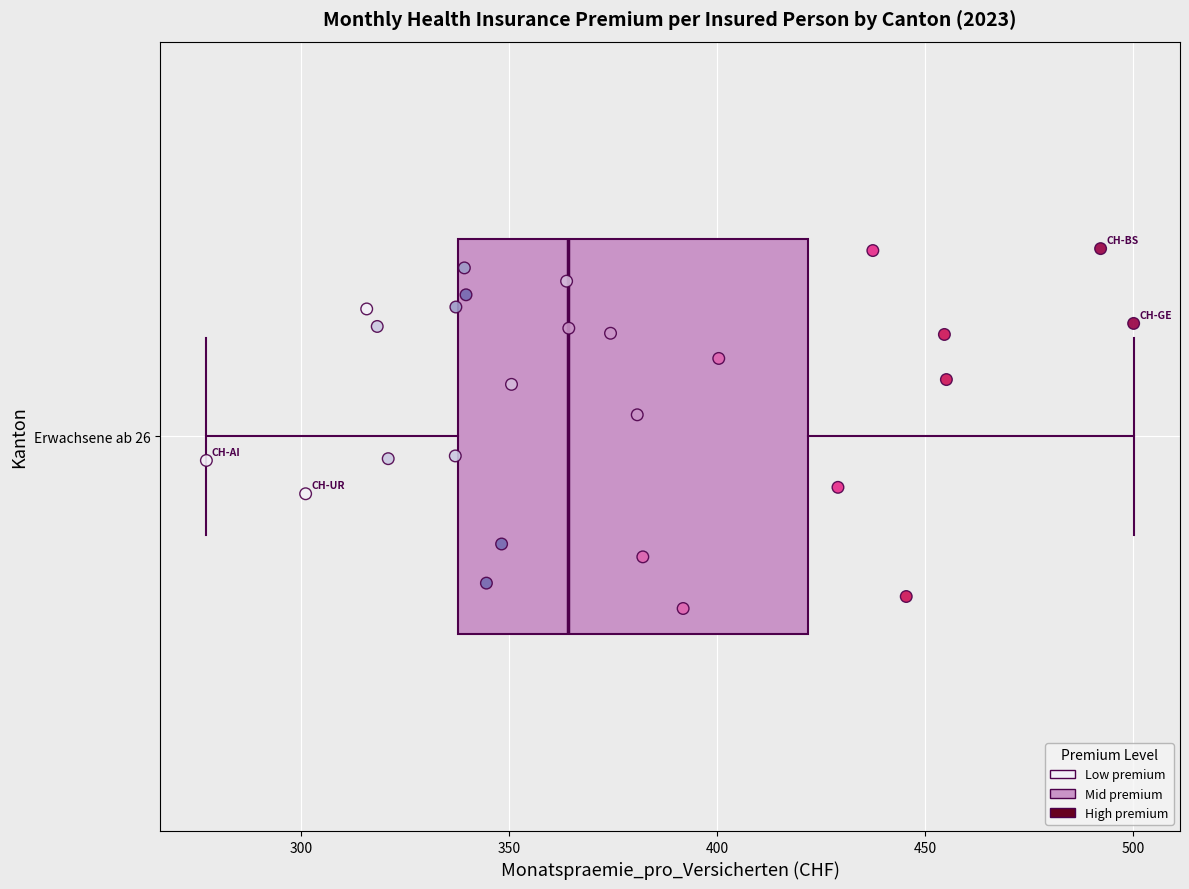

Read this box plot against the x-axis: the position of the median line, the range covered by the box, and the ends of both whiskers. The values are not printed on the chart, so give them approximately, as read against the axis.

median 365, box 340 to 420, whiskers 275 to 500